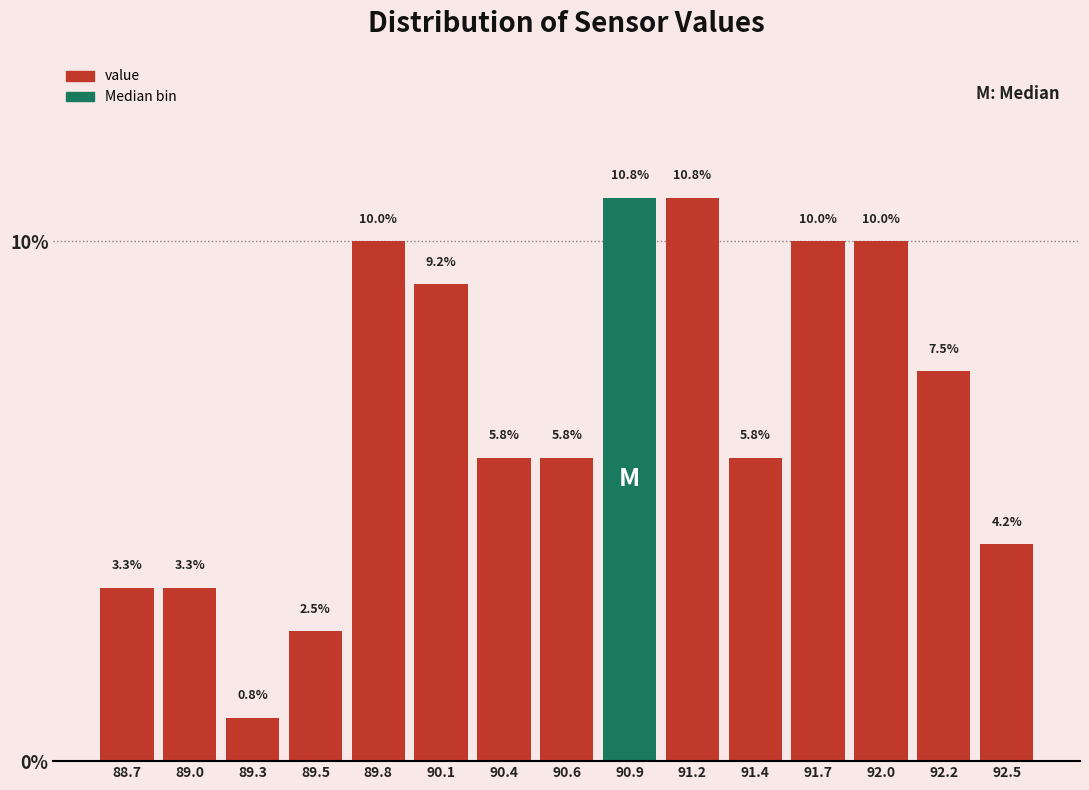

Reading left to right, extract all data points from this chart.

3.3	3.3	0.8	2.5	10.0	9.2	5.8	5.8	10.8	10.8	5.8	10.0	10.0	7.5	4.2